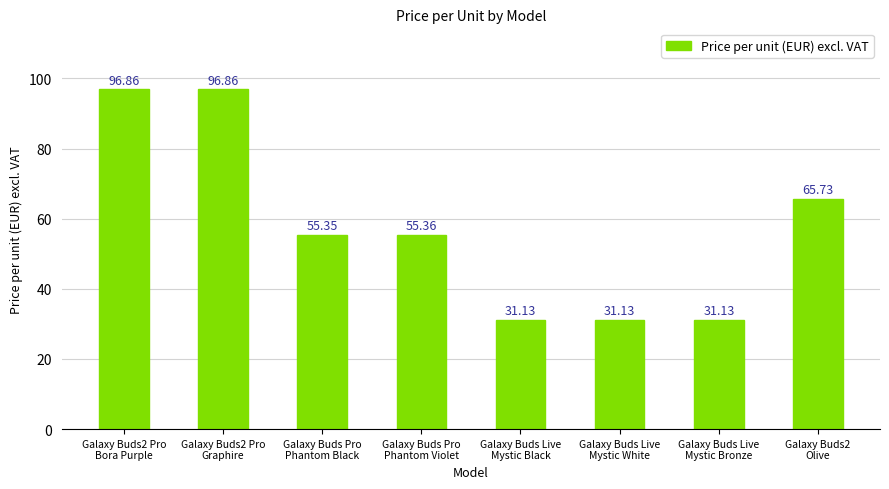

What is the value of the 4th bar from the left?

55.4